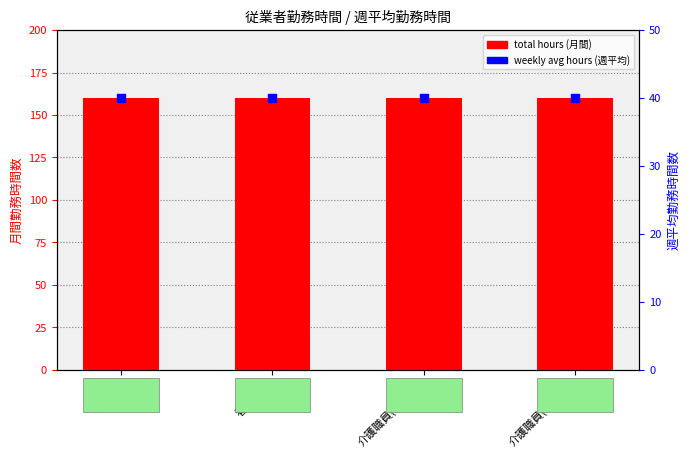

What are all the series names shown in the legend?

total hours (月間), weekly avg hours (週平均)